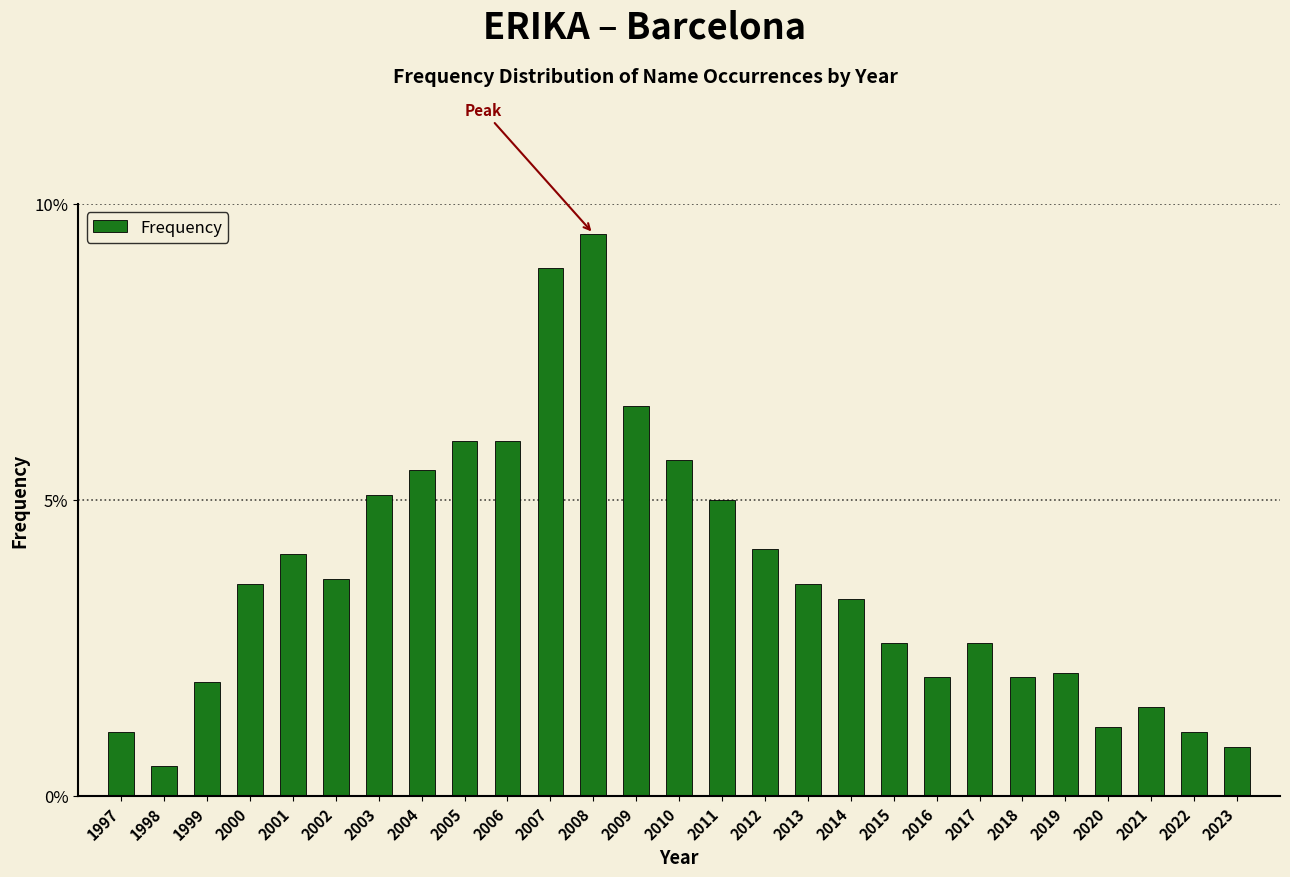

Reading left to right, extract all data points from this chart.

1.1	0.5	1.9	3.6	4.1	3.7	5.1	5.5	6.0	6.0	8.9	9.5	6.6	5.7	5.0	4.2	3.6	3.3	2.6	2.0	2.6	2.0	2.1	1.2	1.5	1.1	0.8